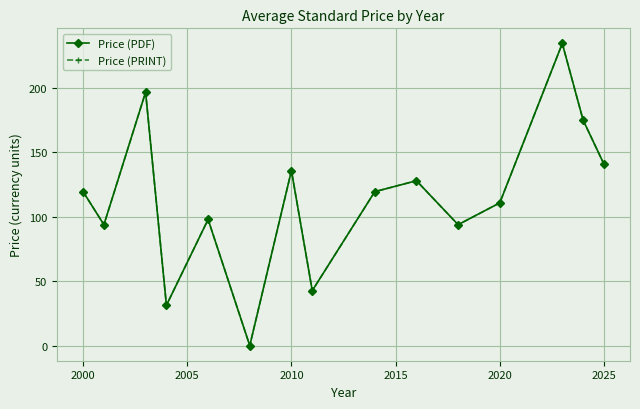

Reading left to right, extract all data points from this chart.

Price (PDF): 119.4	93.8	196.6	31.3	97.9	0.0	135.8	42.6	119.4	127.9	93.8	110.8	234.5	174.9	140.8
Price (PRINT): 119.4	93.8	196.6	31.3	97.9	0.0	135.8	42.6	119.4	127.9	93.8	110.8	234.5	174.9	140.8